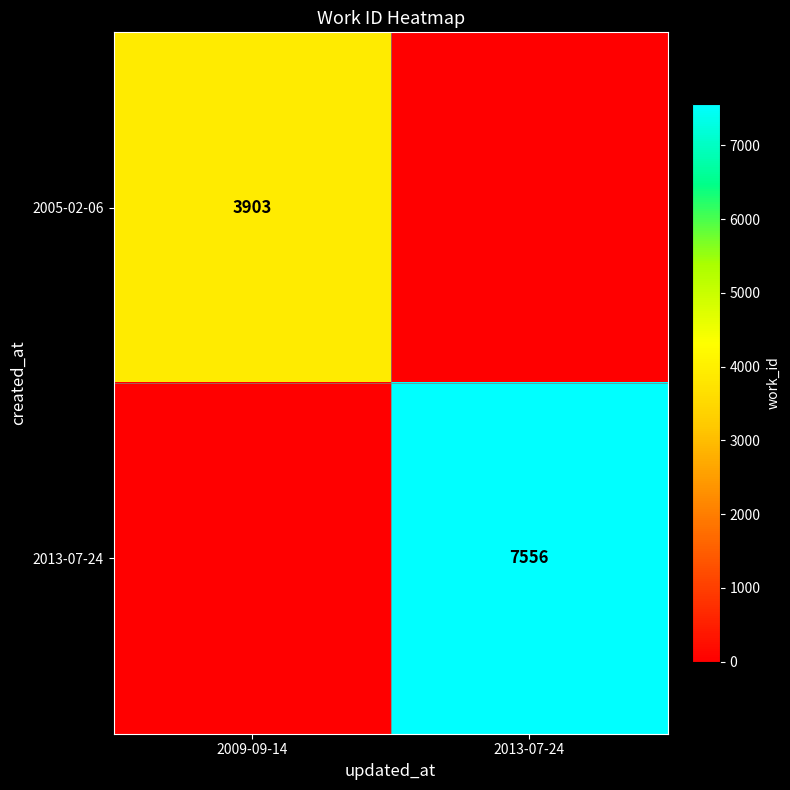

True or false: 2005-02-06 has a value of 3903 at 2009-09-14.

True